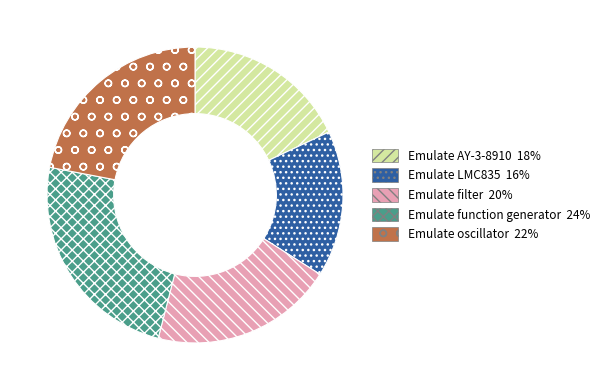

Is there a majority slice in this chart?

No